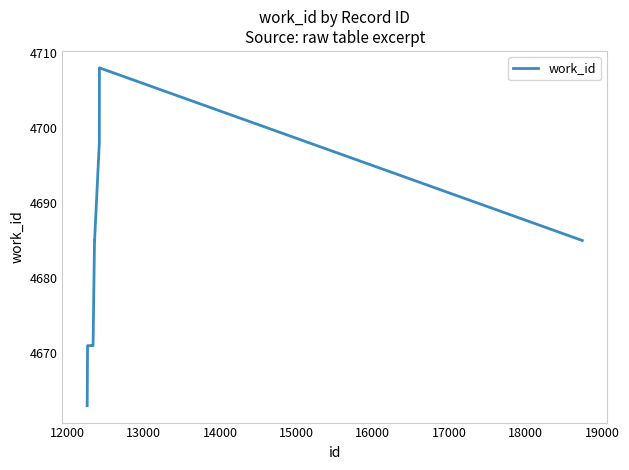

What is the minimum value shown in the chart?

4663